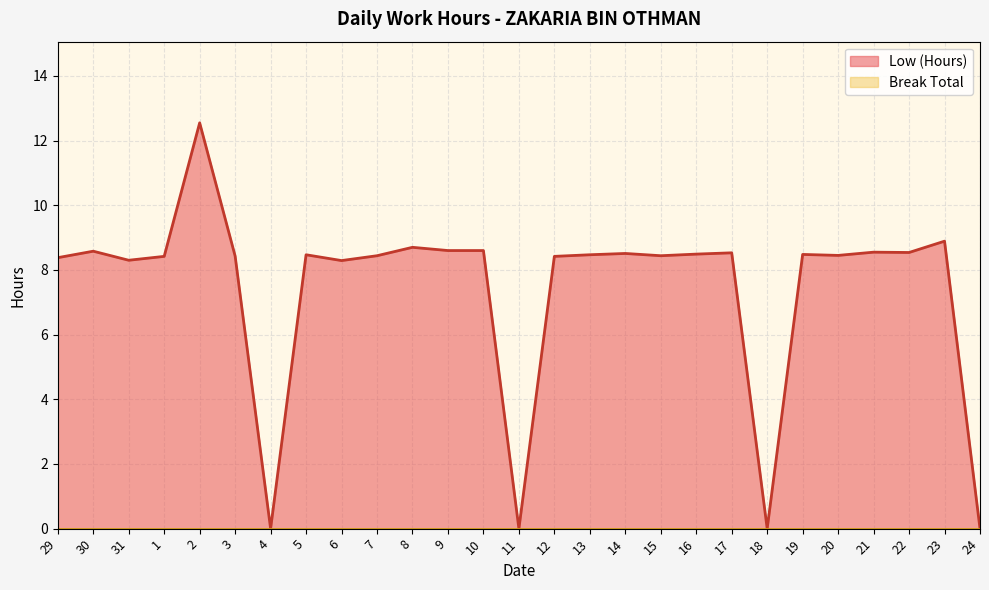

Reading left to right, list all the values displayed in this chart.

29=8.4	30=8.6	31=8.3	1=8.4	2=12.6	3=8.4	4=0.0	5=8.5	6=8.3	7=8.4	8=8.7	9=8.6	10=8.6	11=0.0	12=8.4	13=8.5	14=8.5	15=8.4	16=8.5	17=8.5	18=0.0	19=8.5	20=8.4	21=8.6	22=8.5	23=8.9	24=0.0